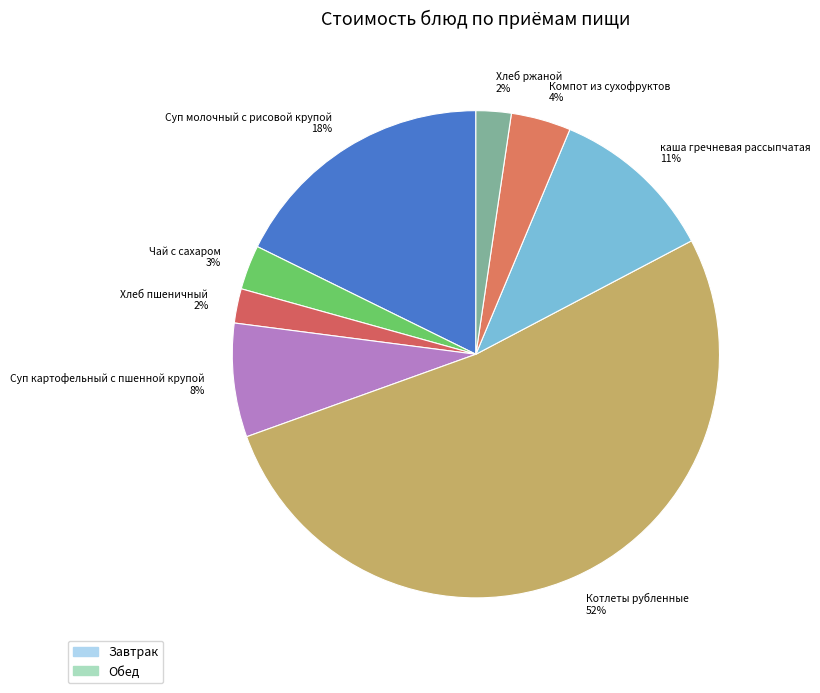

Approximately how many times larger is the value at Суп молочный с рисовой крупой compared to каша гречневая рассыпчатая?

1.6